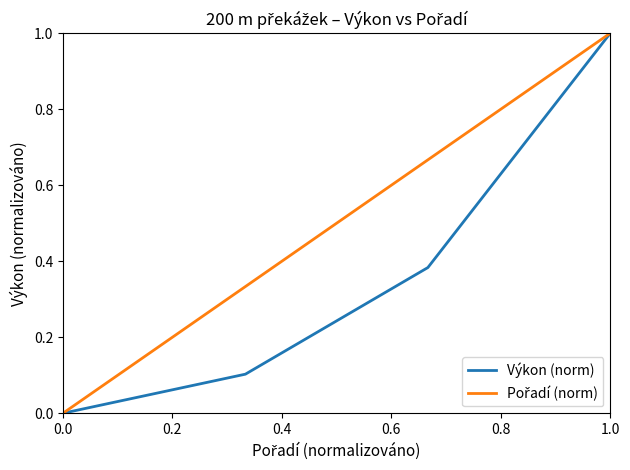

Reading left to right, transcribe all the data shown in this chart.

0.0	0.1	0.4	1.0